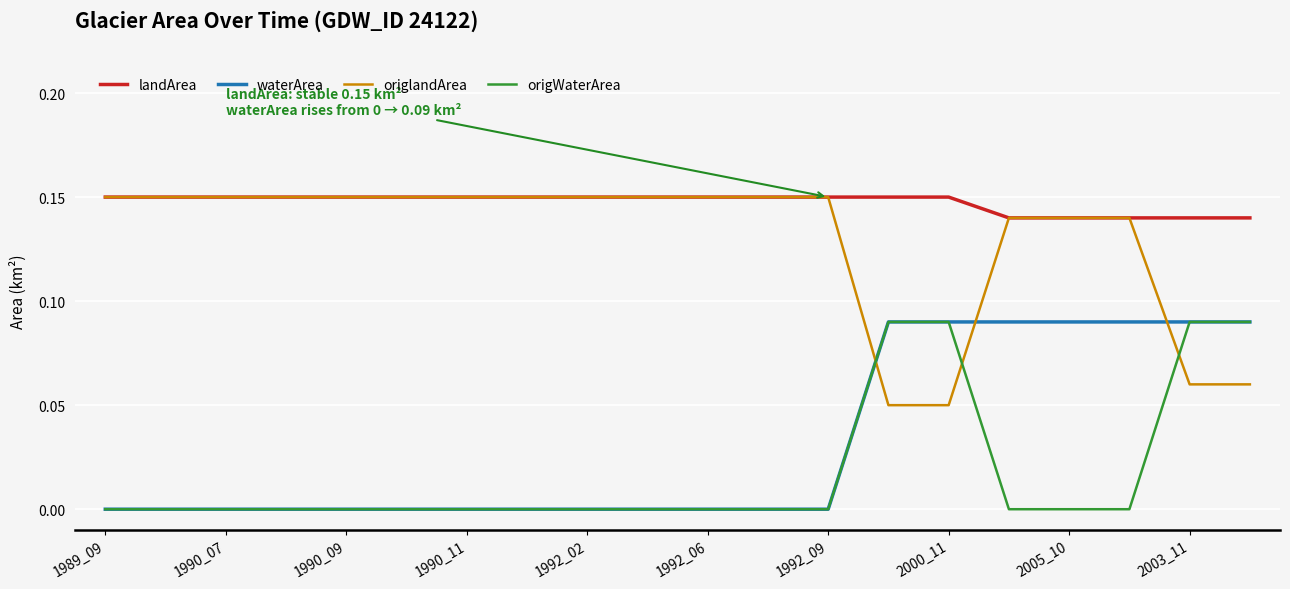

Is this an area chart (filled region under the line)?

No